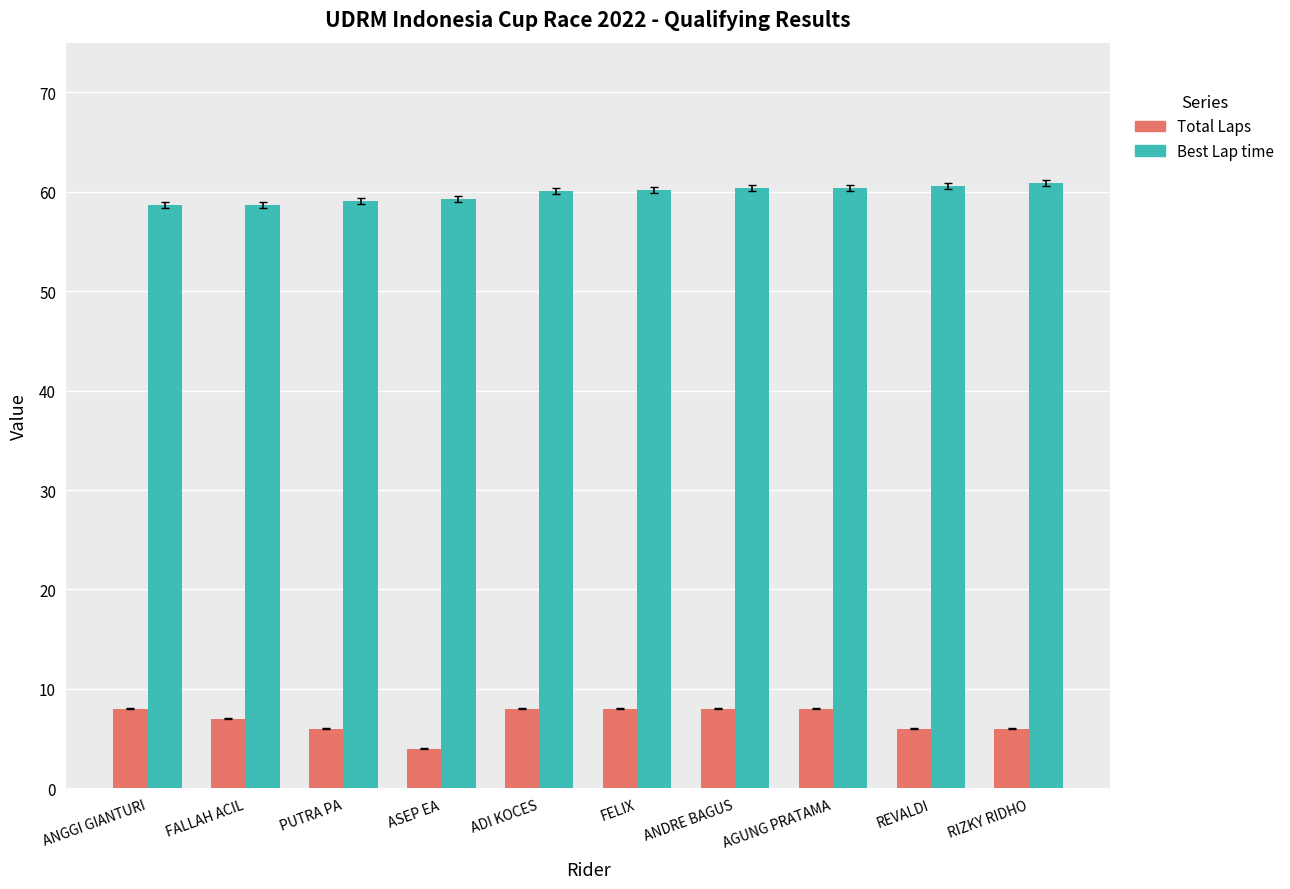

What is the difference between the highest and lowest values at ANDRE BAGUS?

52.4